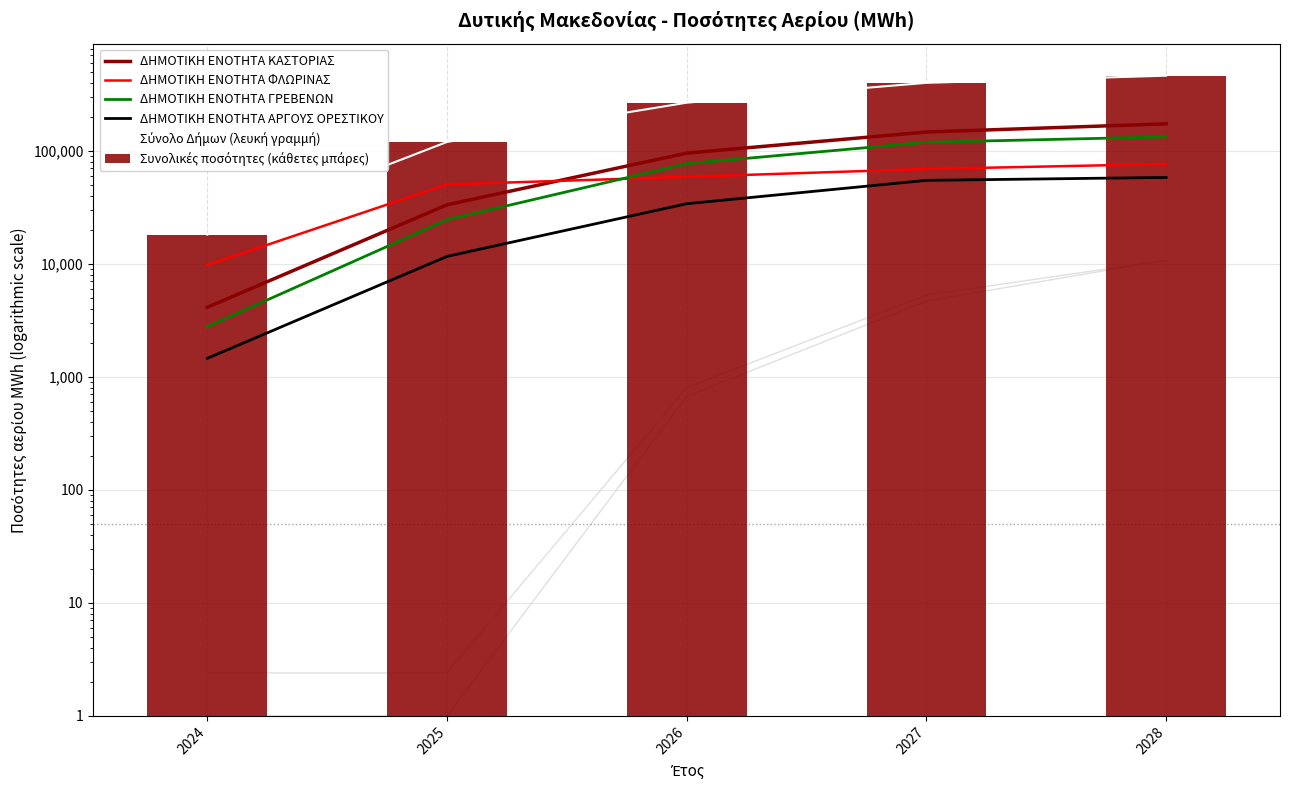

What is the minimum value for ΔΗΜΟΤΙΚΗ ΕΝΟΤΗΤΑ ΓΡΕΒΕΝΩΝ?

2777.4